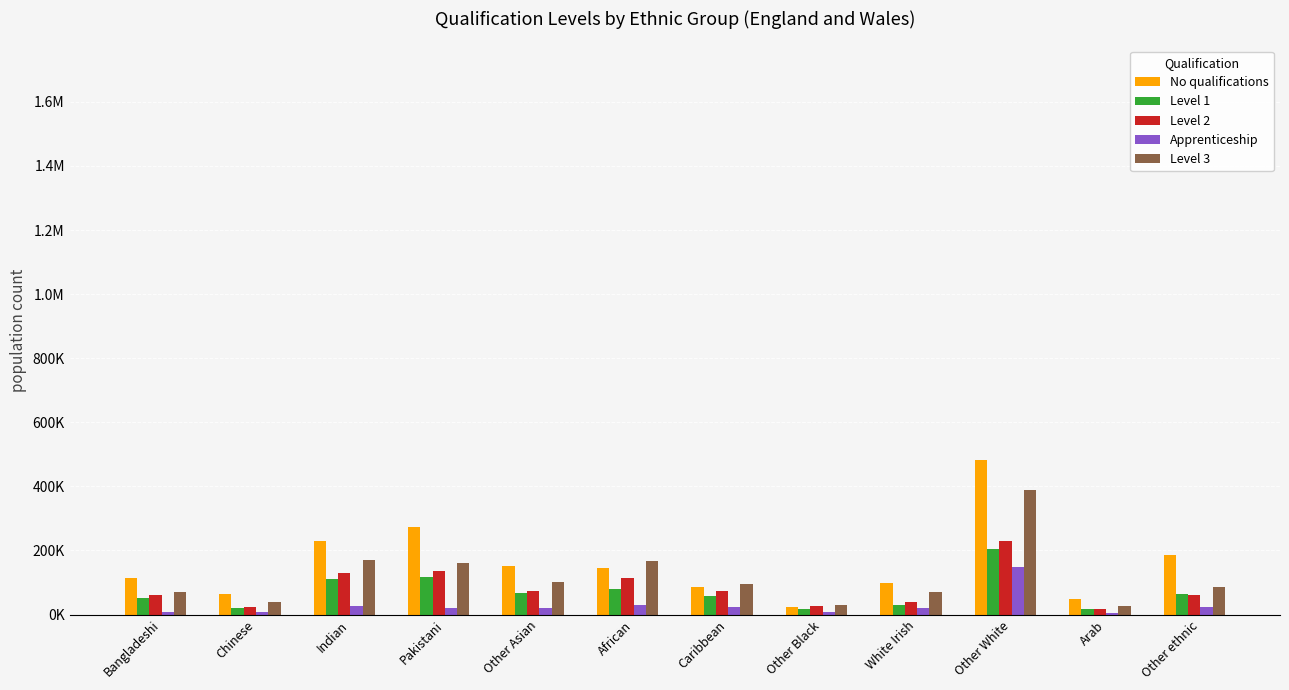

Does the chart contain stacked bars?

No